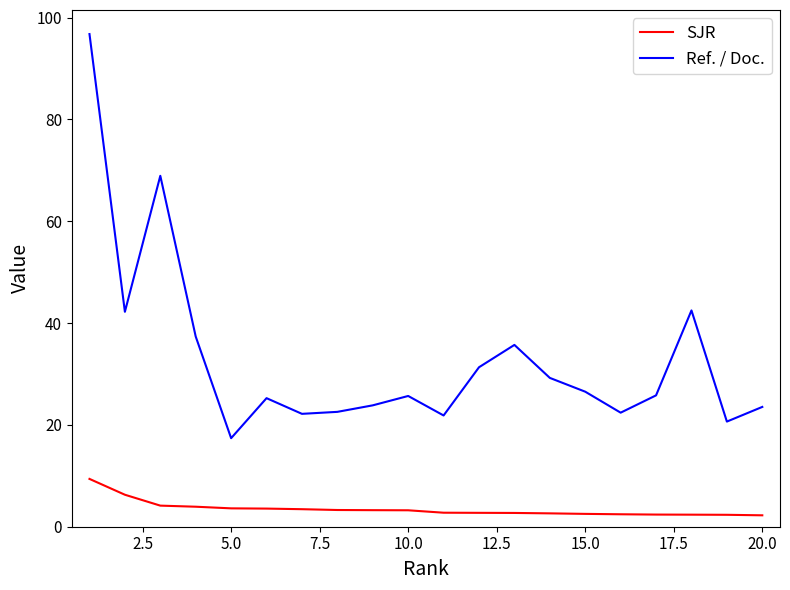

True or false: SJR and Ref. / Doc. intersect in this chart.

False